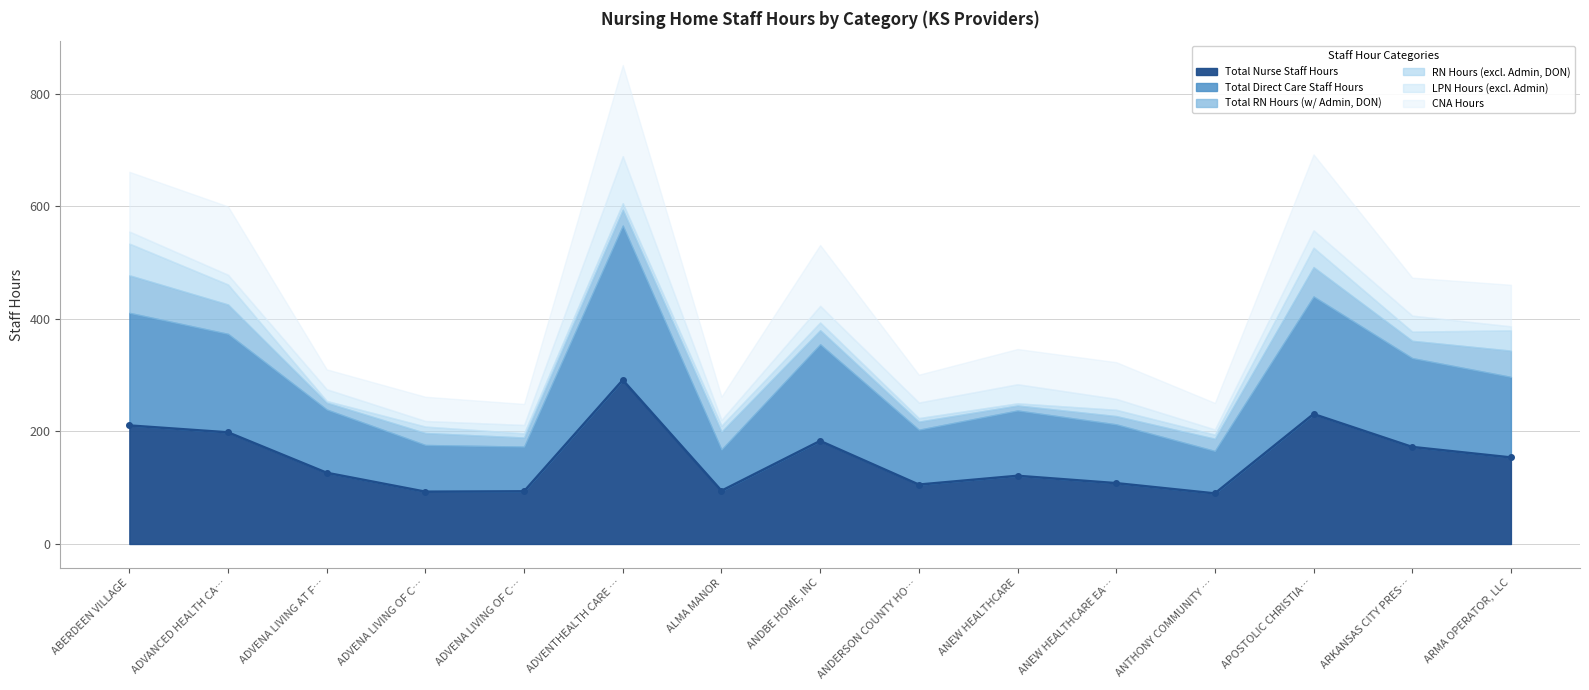

What is the sum of all LPN Hours (excl. Admin) values?

363.5